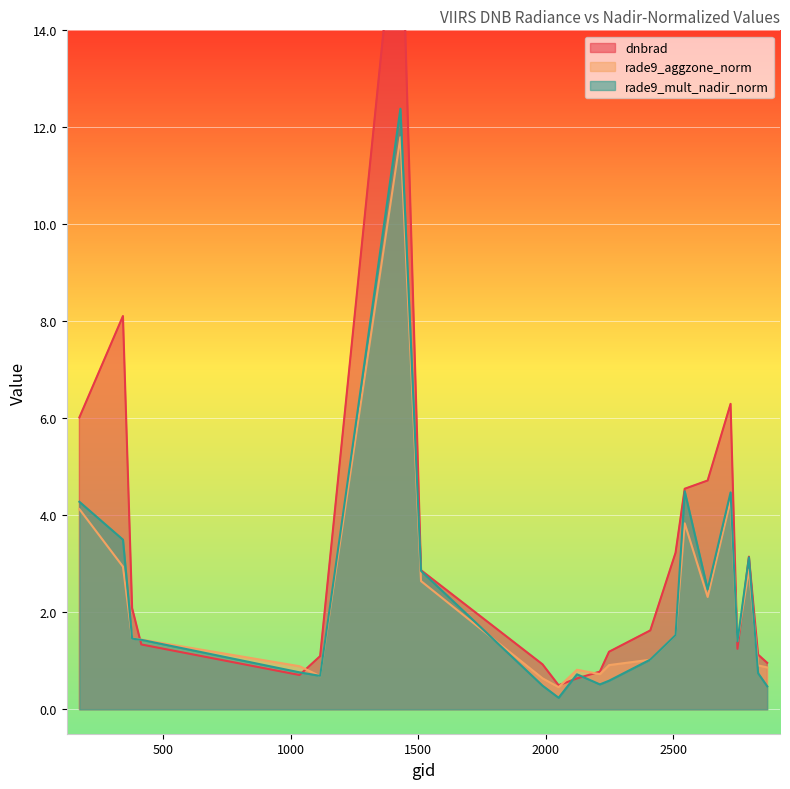

Between 377 and 2546, which series saw the biggest shift?

rade9_mult_nadir_norm